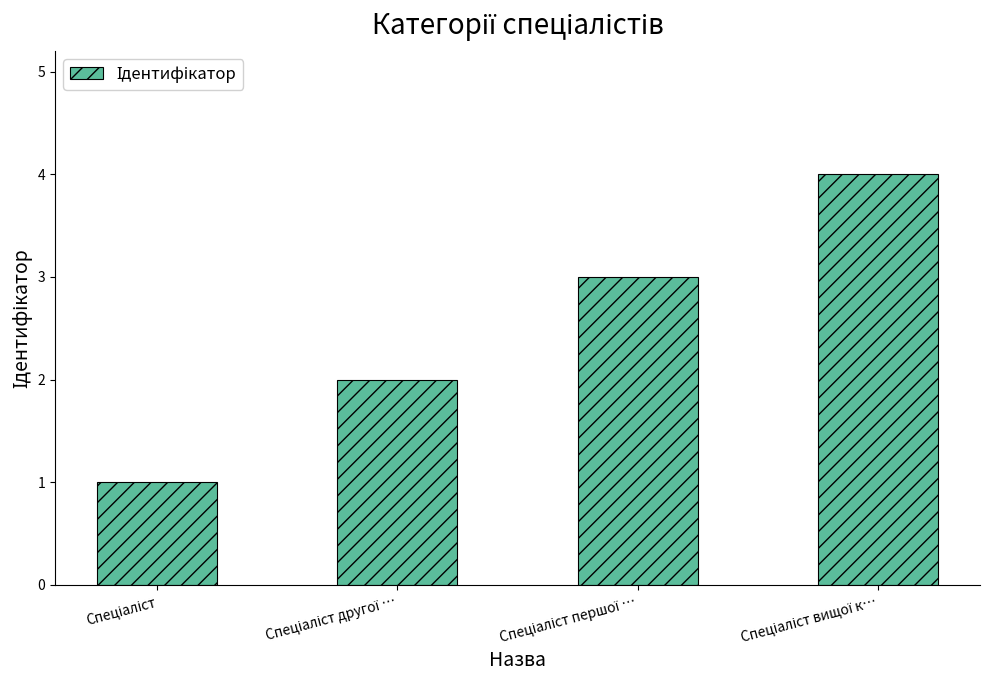

What is the difference between the second highest and minimum values?

2